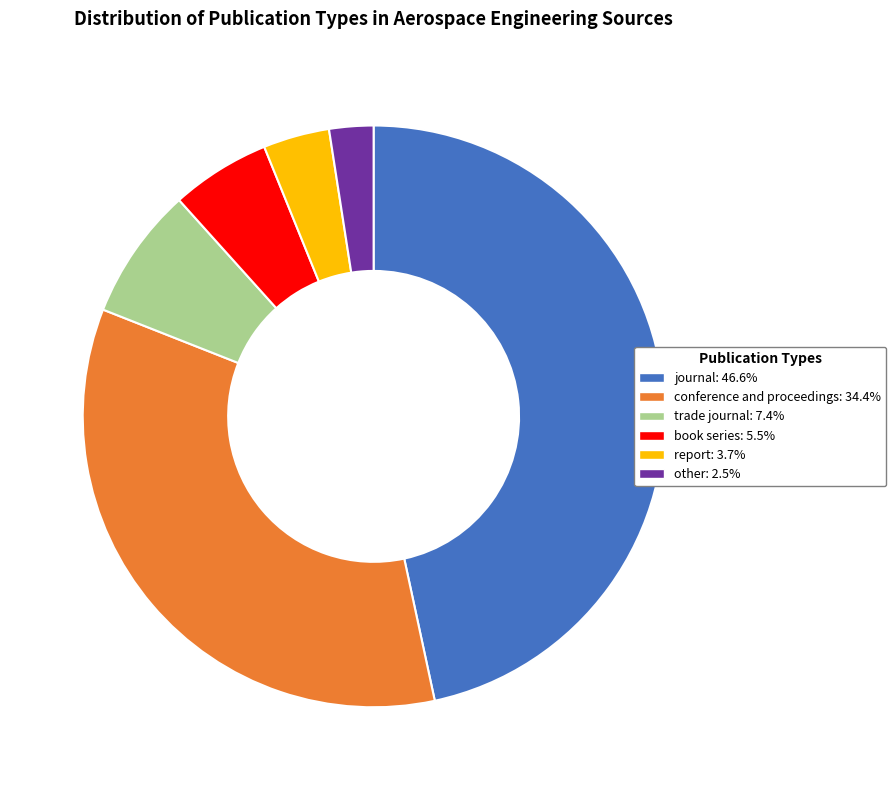

What is the smallest slice in the pie chart?

other